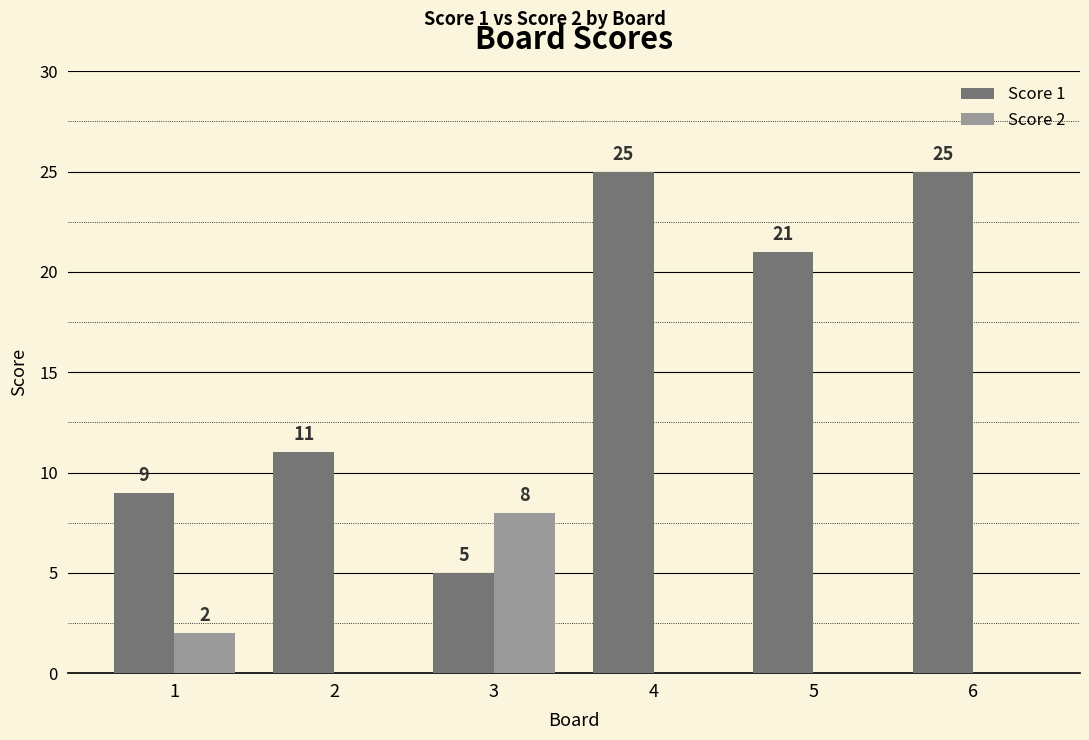

Is it true that Score 1 equals 13 at 5?

False